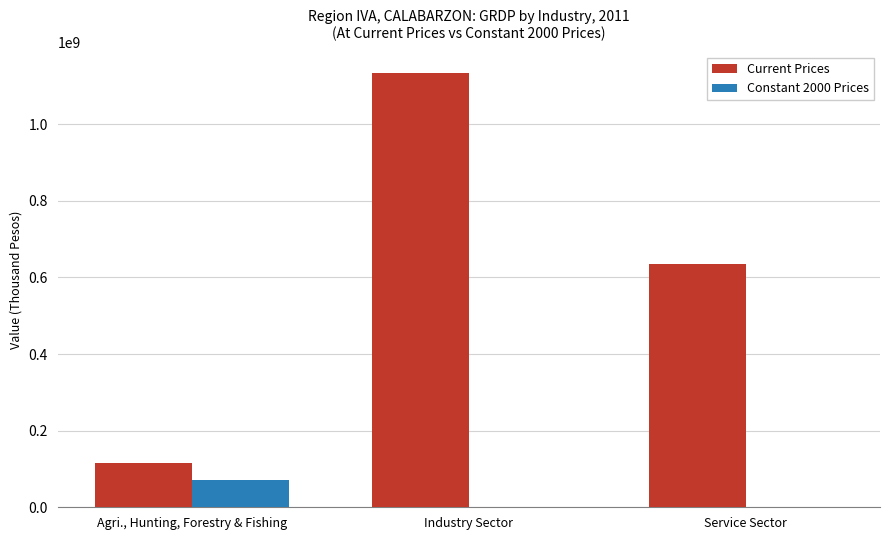

Which series has the largest total across all categories?

Current Prices